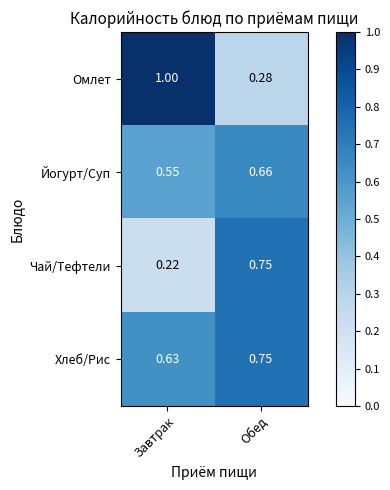

Which series changed the most between Завтрак and Обед?

Омлет